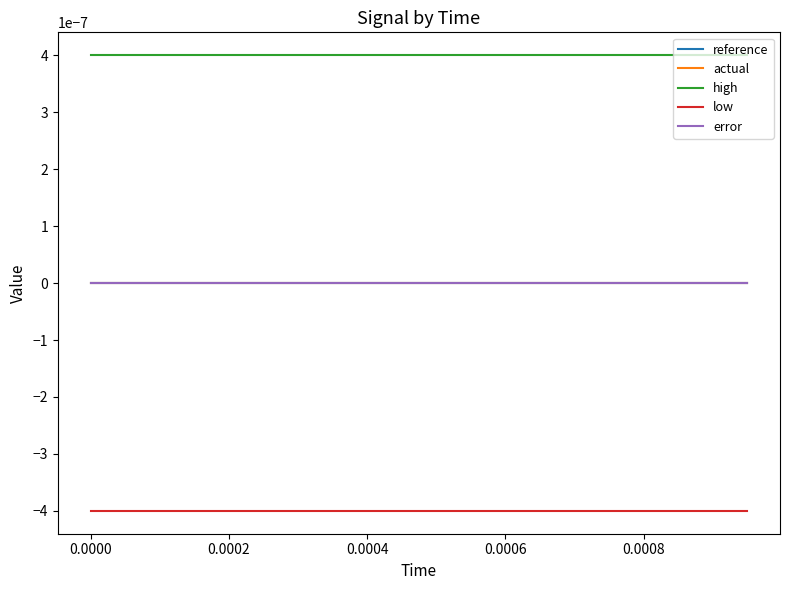

Is this an area chart (filled region under the line)?

No